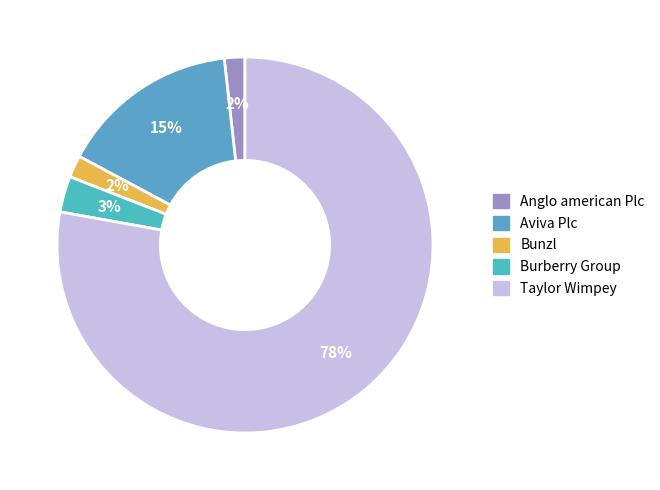

What is the total percentage of Aviva Plc and Burberry Group?

18.5%